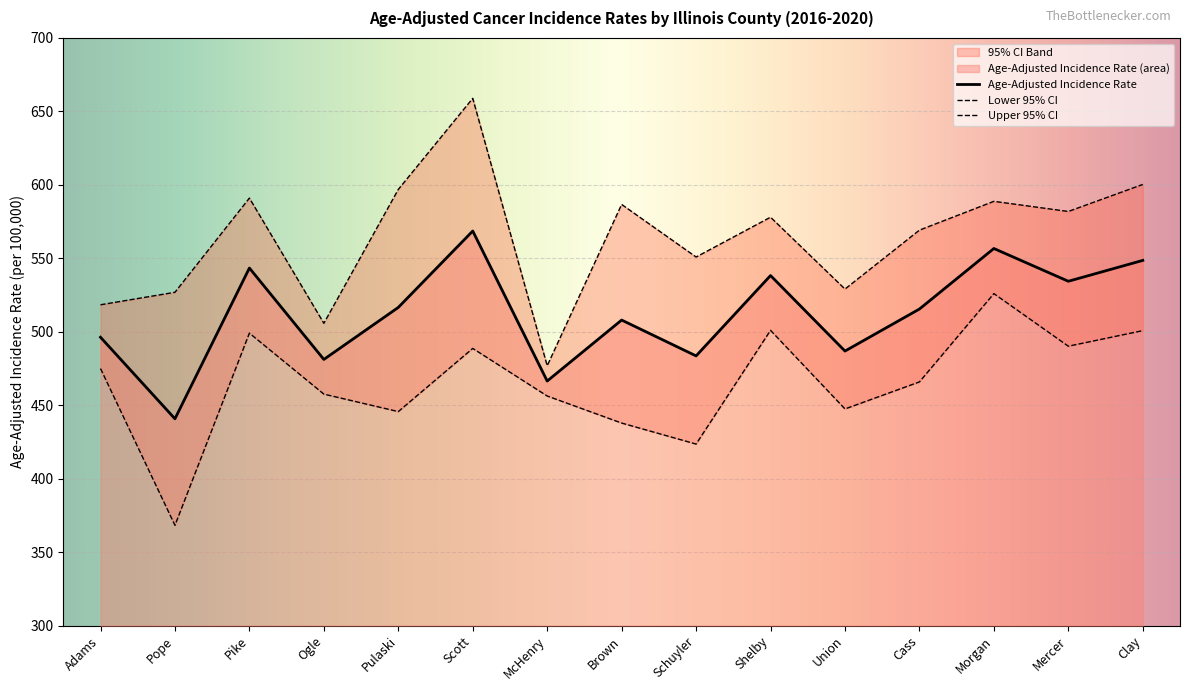

At which category is the sum across all series the highest?

Scott